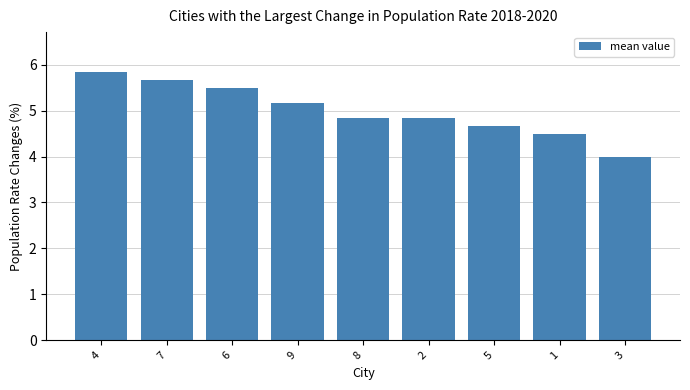

At which label is the value closest to 4?

3